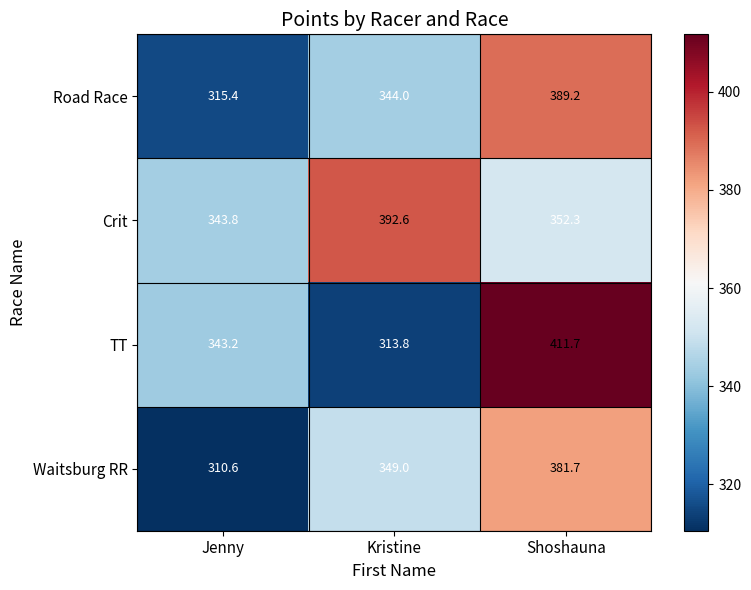

Which series changed the most between Jenny and Shoshauna?

Road Race